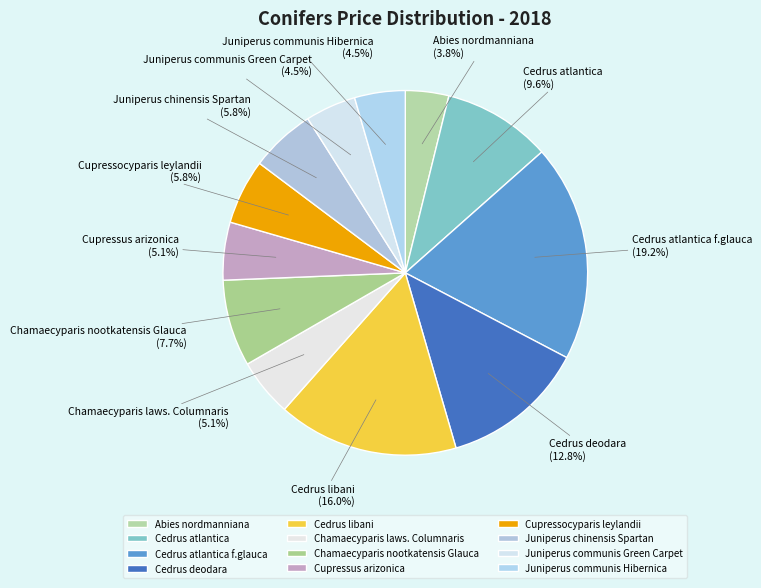

The Cupressocyparis leylandii slice represents 12% of the pie. True or false?

False